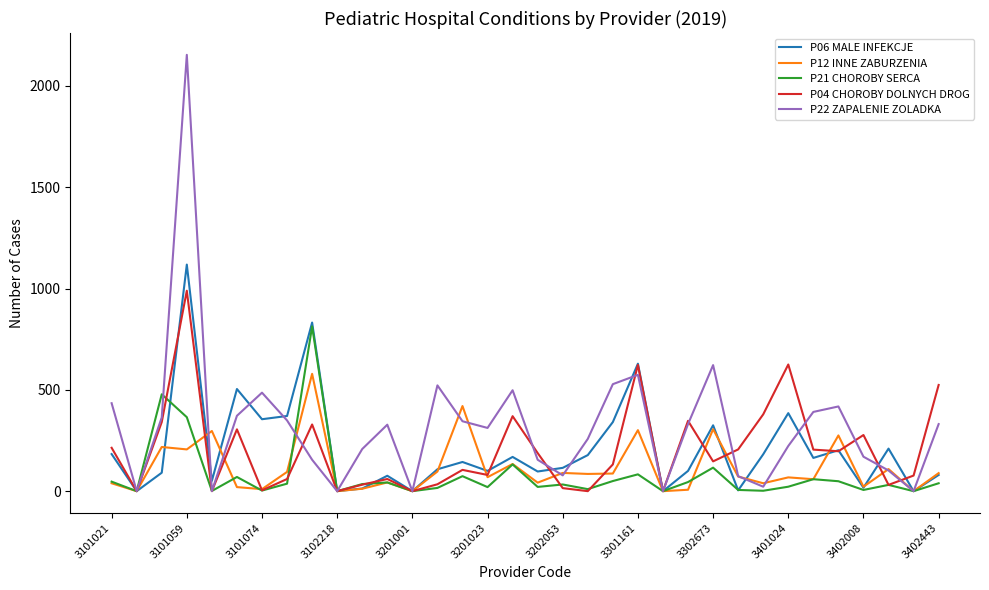

Rank the series by their maximum value, from highest to lowest.

P22 ZAPALENIE ZOLADKA, P06 MALE INFEKCJE, P04 CHOROBY DOLNYCH DROG, P21 CHOROBY SERCA, P12 INNE ZABURZENIA